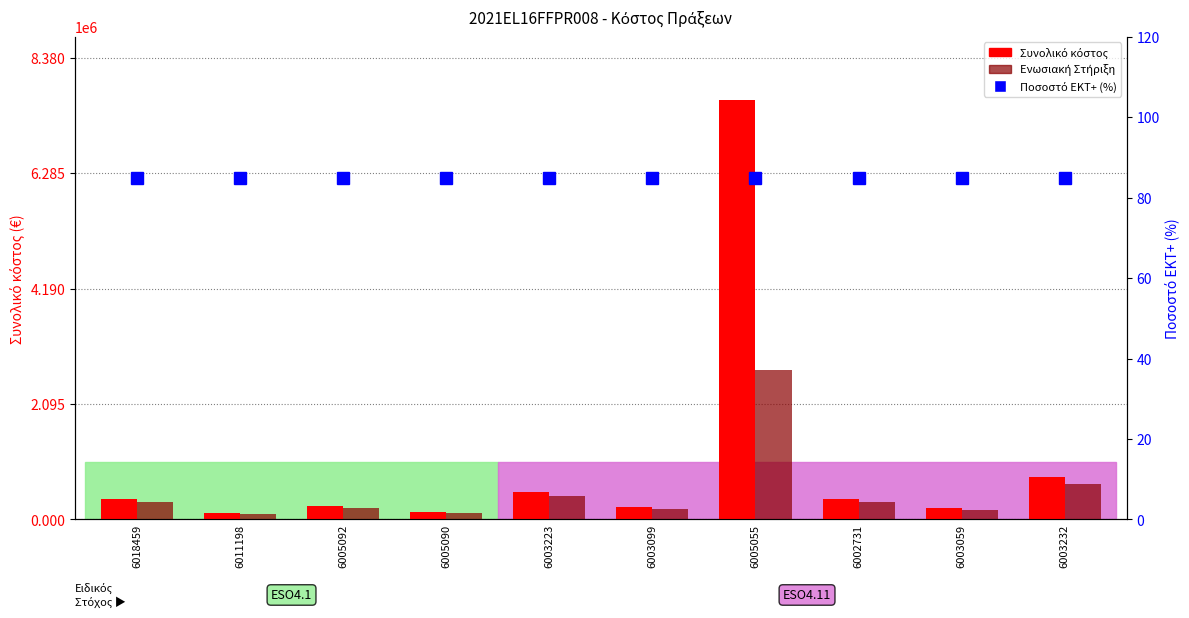

The value of Ποσοστό ΕΚΤ+ (%) at 6005055 is 142.1. True or false?

False